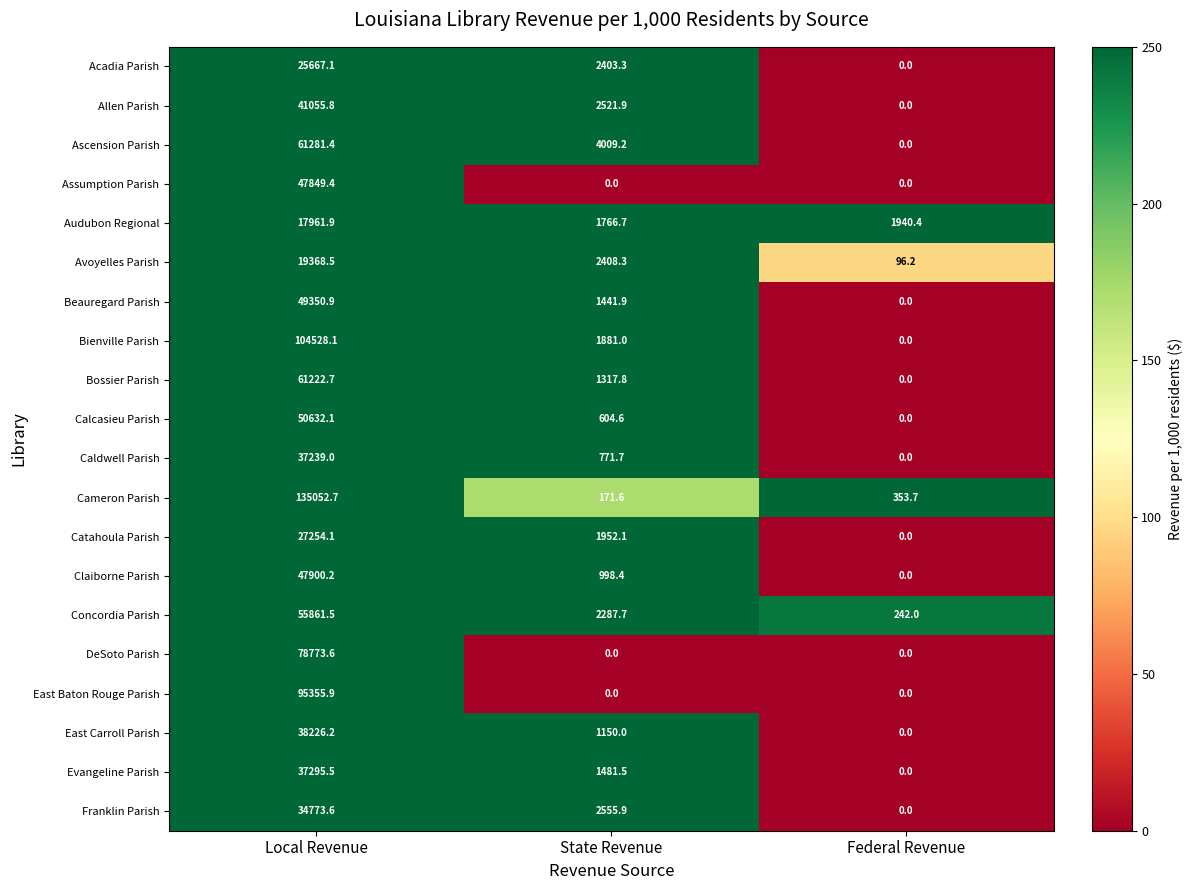

Which series has the largest total across all categories?

Cameron Parish